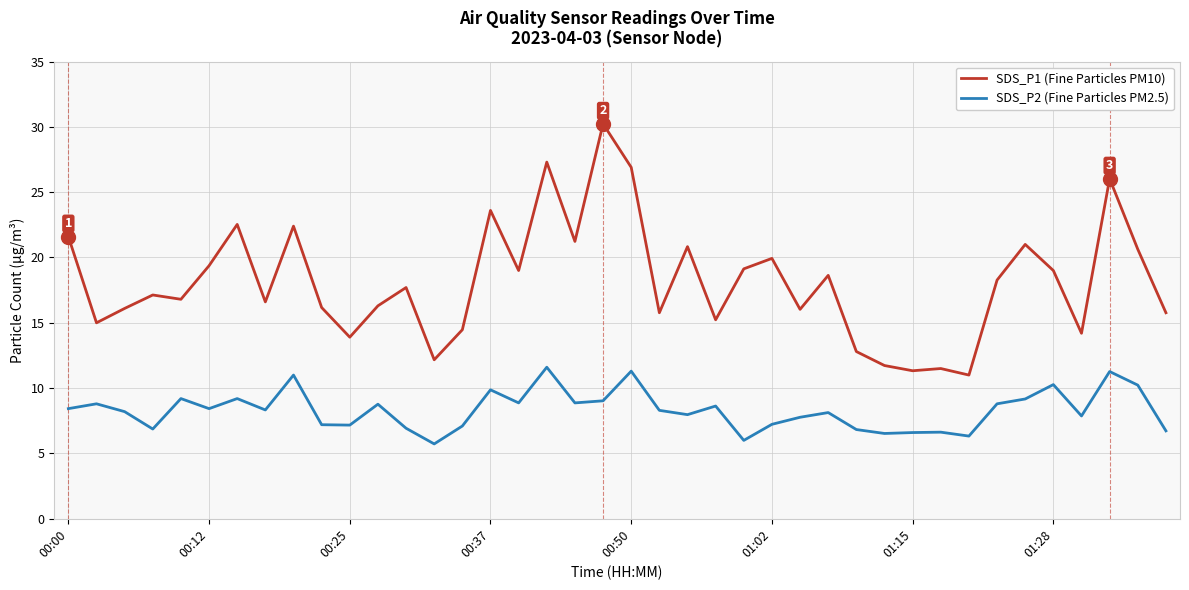

Which series has the largest total across all categories?

SDS_P1 (Fine Particles PM10)